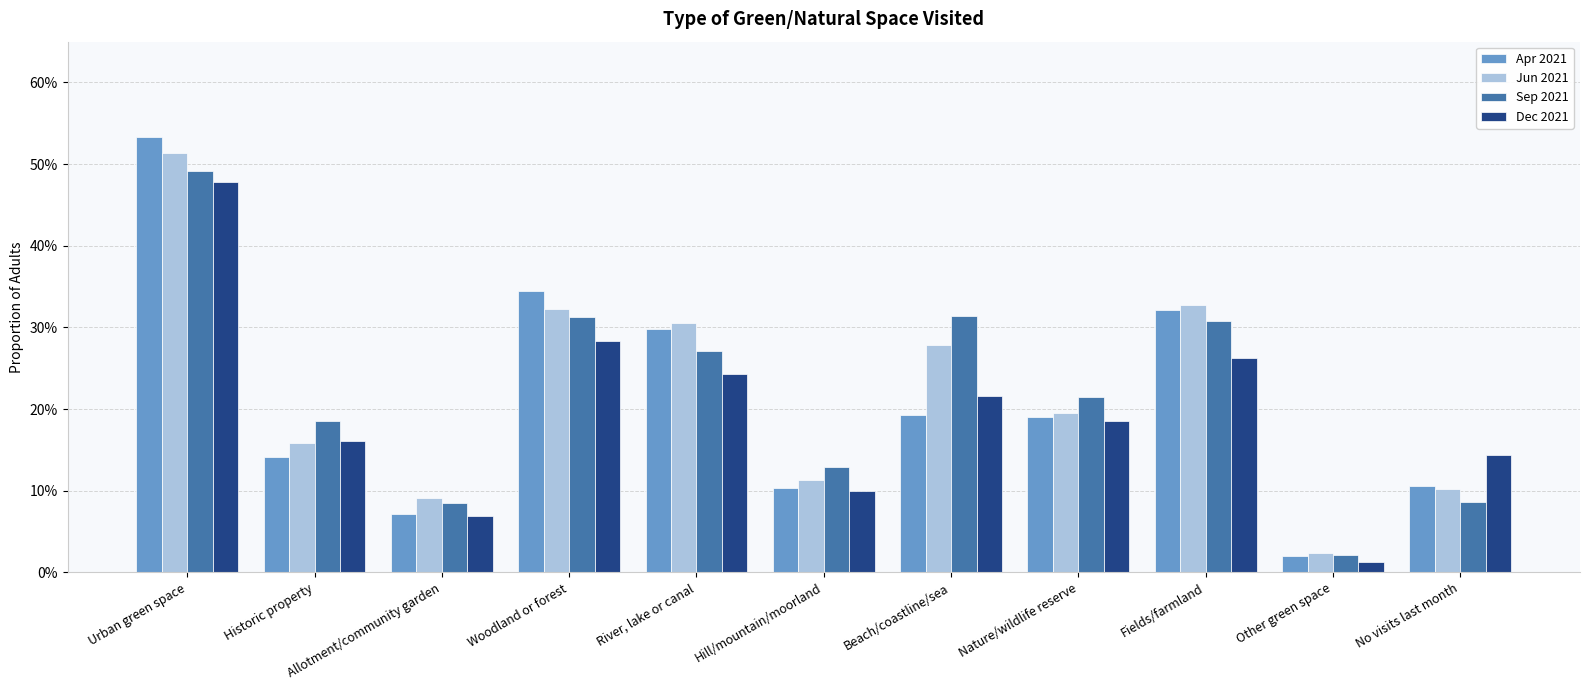

What is the label of the 5th bar from the right?

Beach/coastline/sea